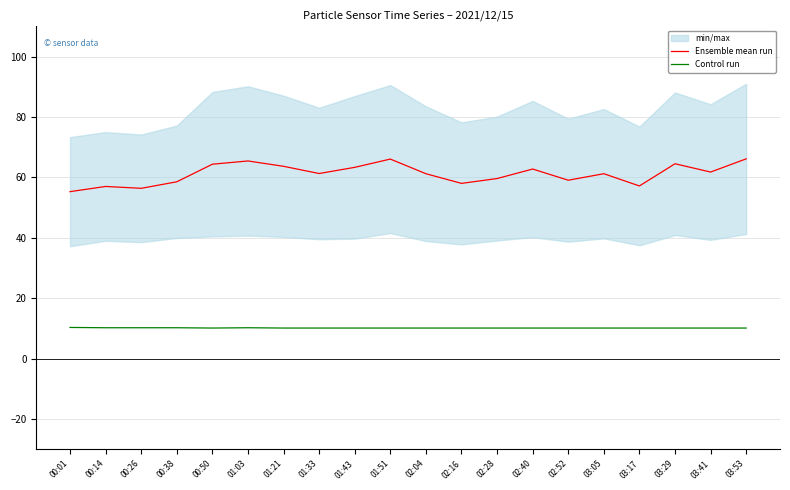

Which series has the largest range (max minus min)?

Ensemble mean run